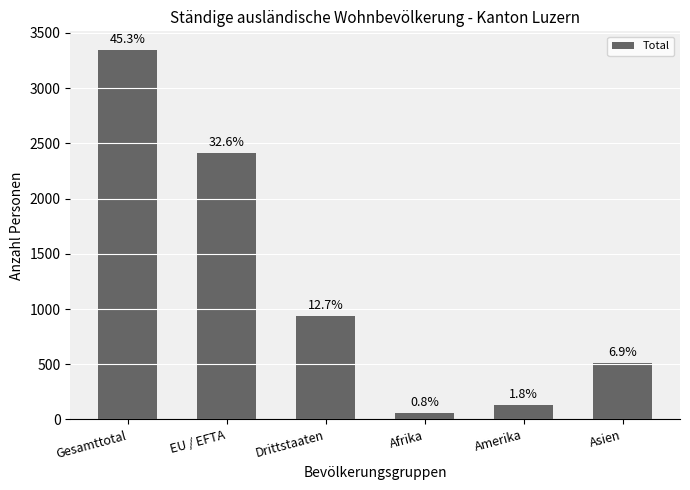

How many bars are there in total?

6